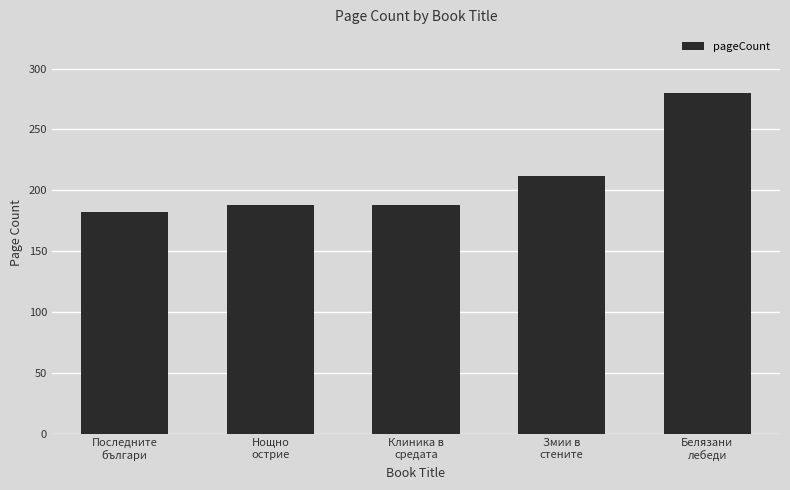

Reading left to right, list all the values displayed in this chart.

182	188	188	212	280